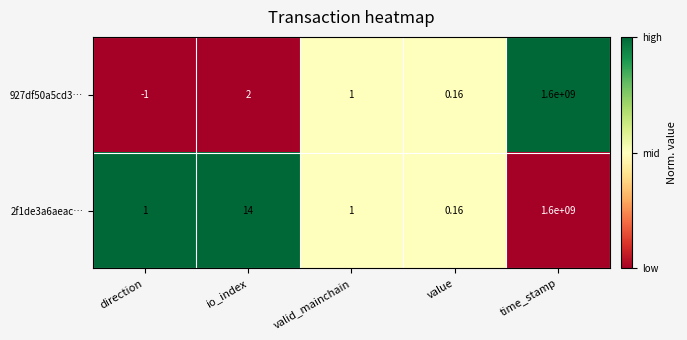

Which category has the lowest value in the 2f1de3a6aeac… series?

value